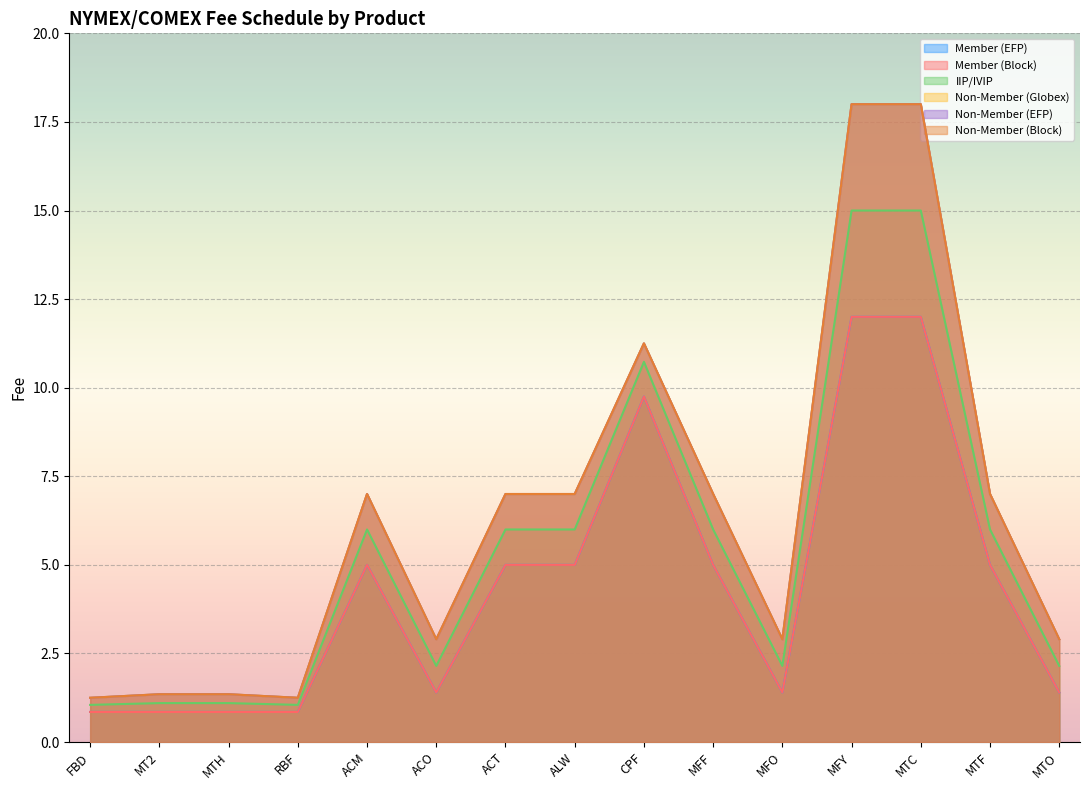

How many interior local peaks does the Non-Member (Globex) series have?

2